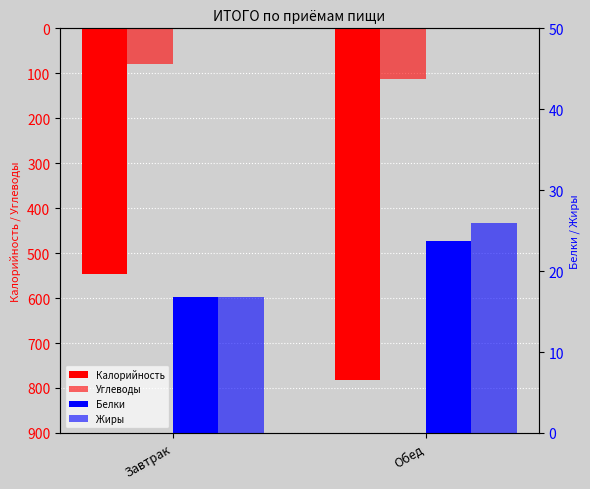

True or false: Белки has a value of 25.9 at Завтрак.

False